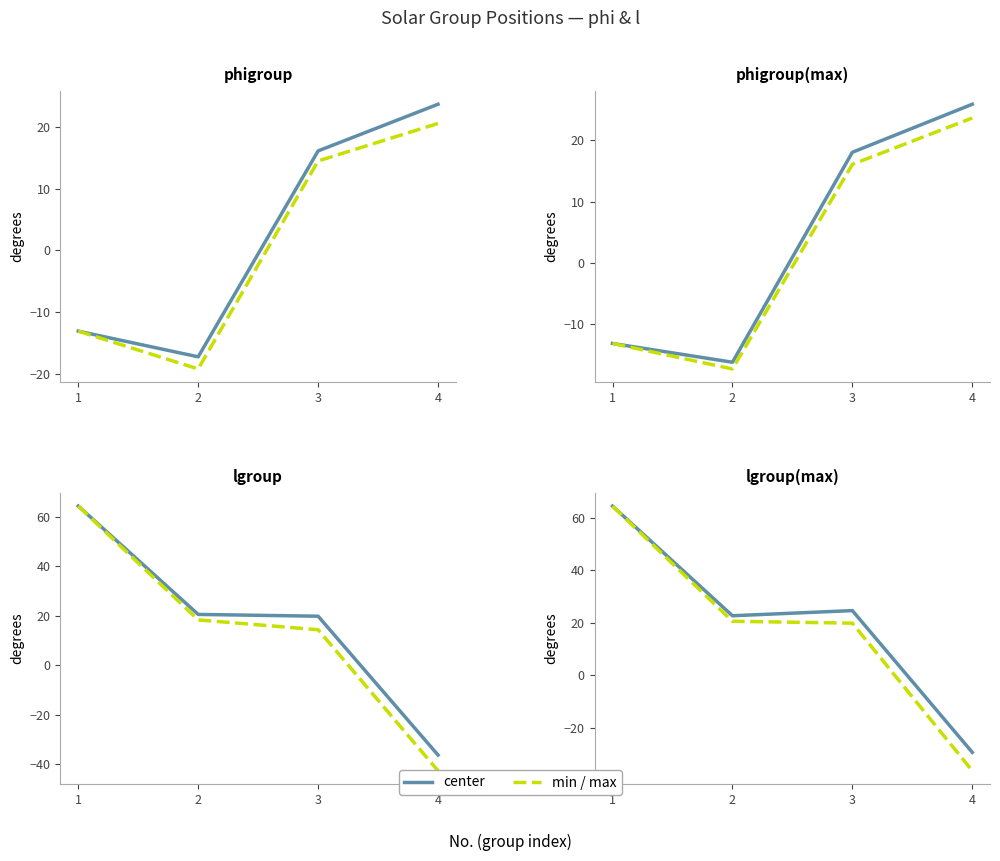

Reading left to right, list all the values displayed in this chart.

phigroup(center): 1=-13.1	2=-17.3	3=16.1	4=23.7
phigroup(min): 1=-13.1	2=-19.2	3=14.5	4=20.6
phigroup(max): 1=-13.1	2=-16.2	3=18.1	4=25.9
lgroup(center): 1=64.4	2=20.6	3=19.9	4=-36.3
lgroup(min): 1=64.4	2=18.4	3=14.4	4=-42.6
lgroup(max): 1=64.4	2=22.7	3=24.6	4=-29.3